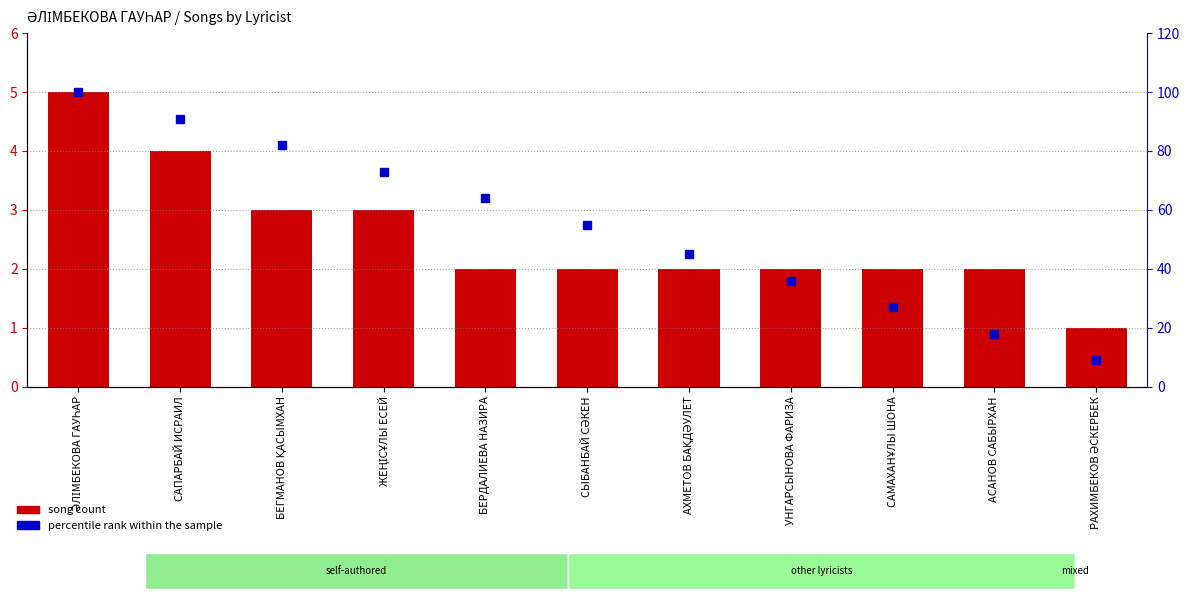

True or false: percentile rank within the sample has a value of 27 at САМАХАНҰЛЫ ШОНА.

True